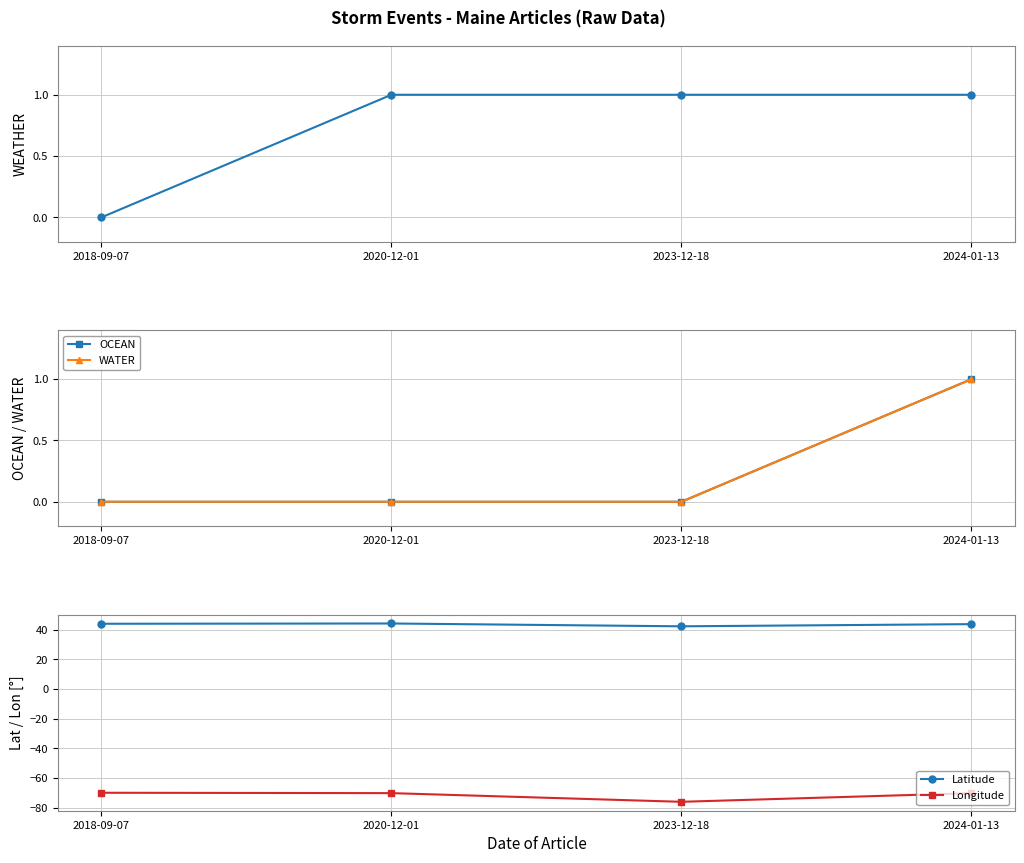

What is the maximum value for WATER?

1.0